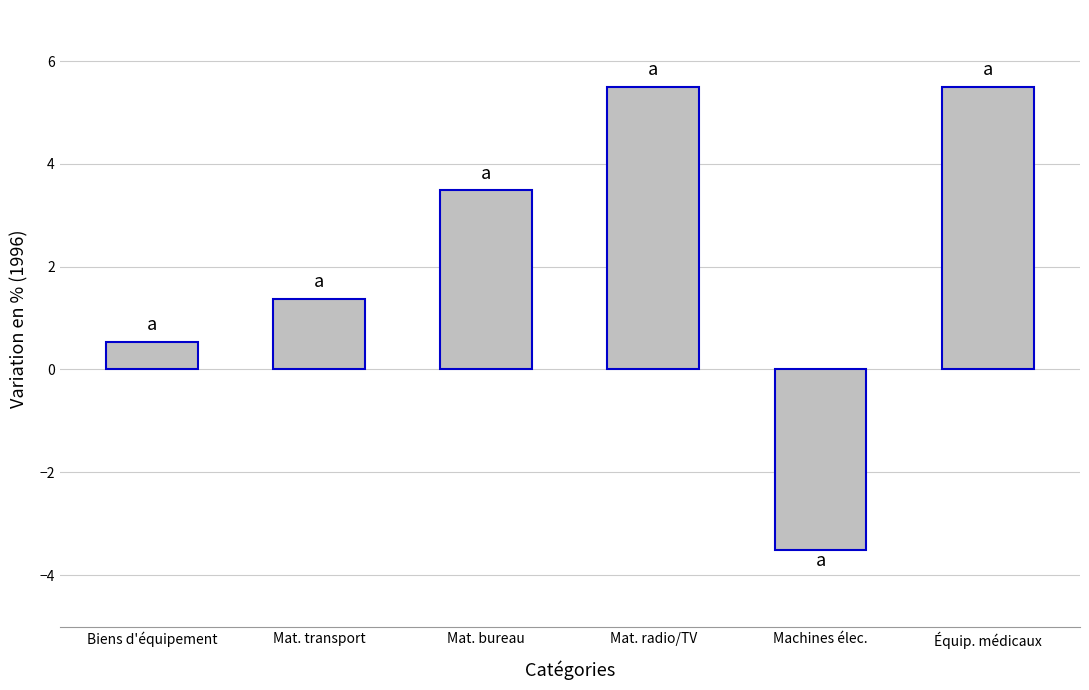

The value at Biens d'équipement is 0.9. True or false?

False